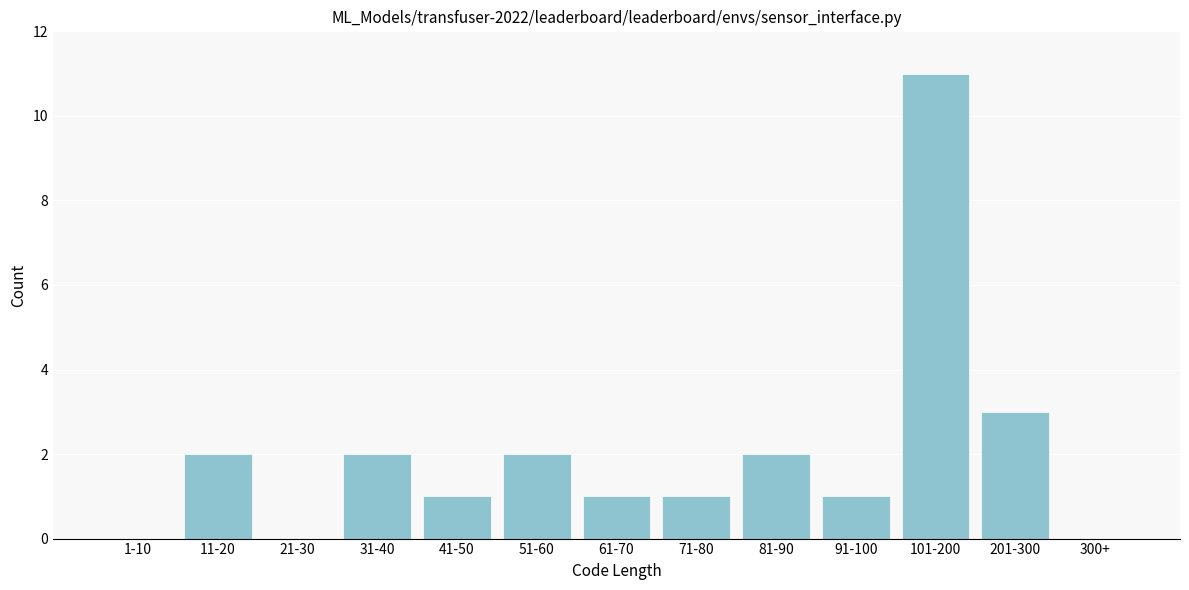

Reading left to right, list all the values displayed in this chart.

1-10=0	11-20=2	21-30=0	31-40=2	41-50=1	51-60=2	61-70=1	71-80=1	81-90=2	91-100=1	101-200=11	201-300=3	300+=0